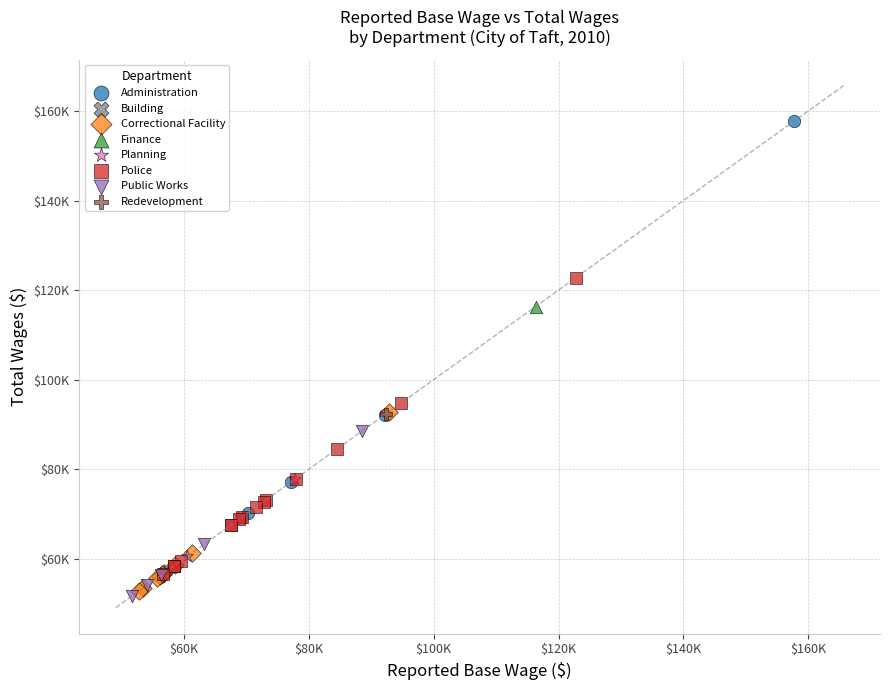

What are all the series names shown in the legend?

Administration, Building, Correctional Facility, Finance, Planning, Police, Public Works, Redevelopment